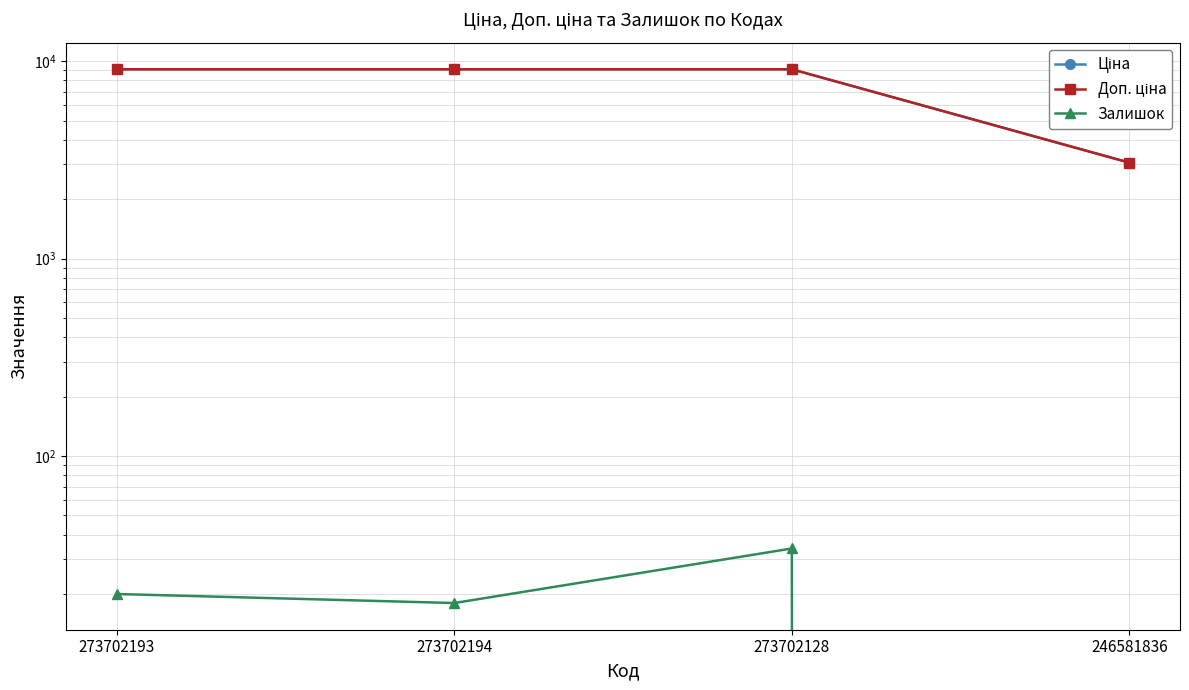

Which category has the highest value in the Залишок series?

273702128